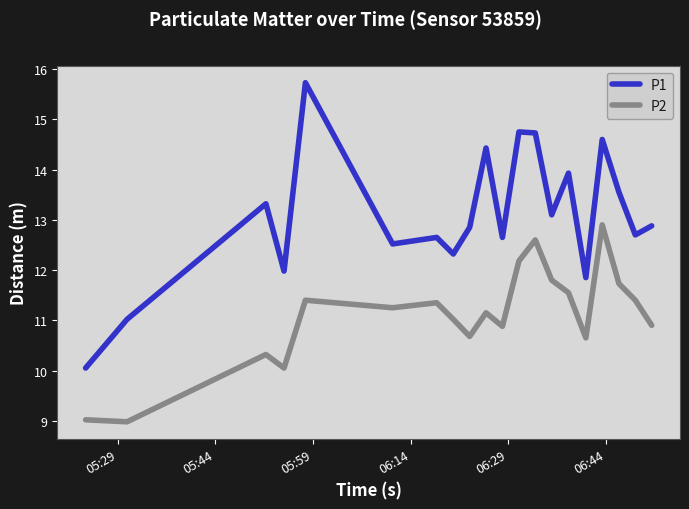

Which series has the largest range (max minus min)?

P1